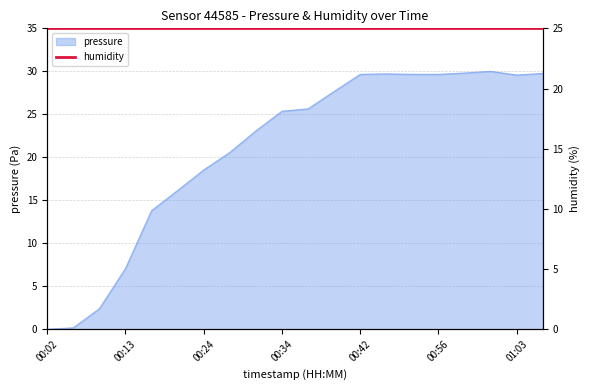

How many interior local valleys (lower than both neighbors) does the data have?

1